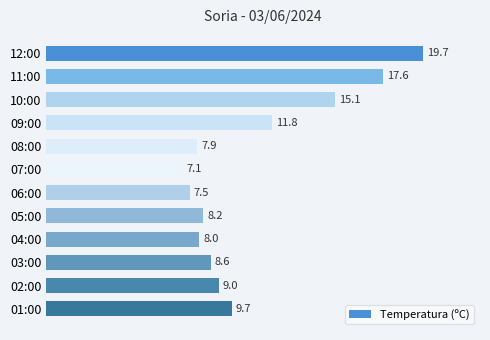

What is the minimum value shown in the chart?

7.1